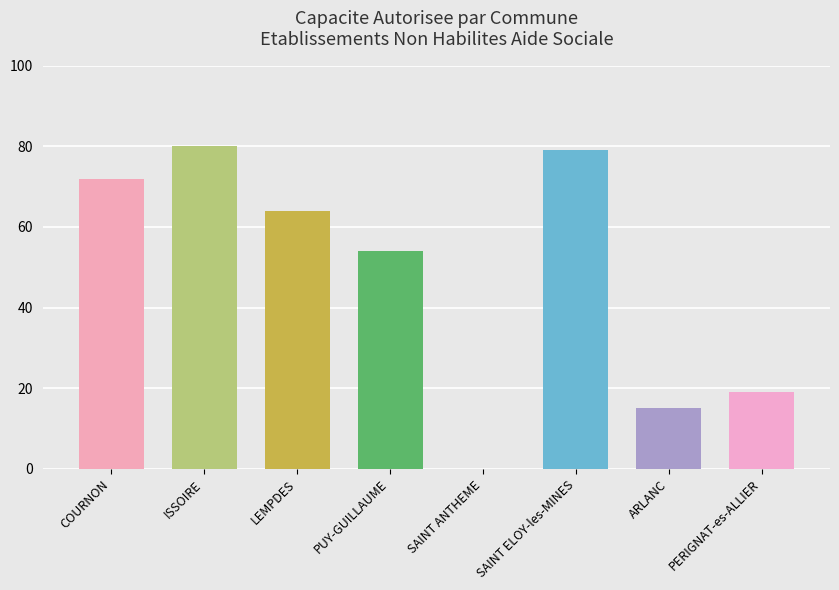

What is the sum of all values?

383